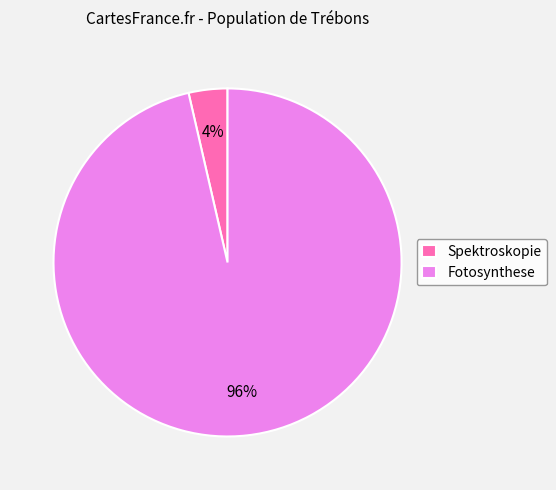

Is the sum of Fotosynthese and Spektroskopie greater than half?

Yes